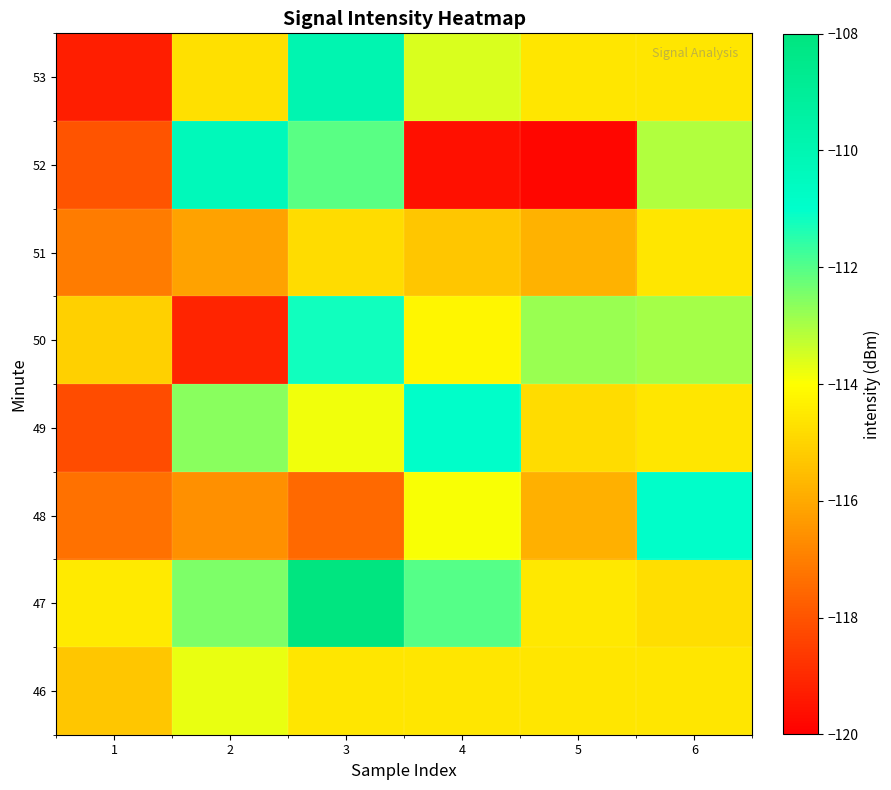

What is the spread (max minus min) of values at 6?

3.9